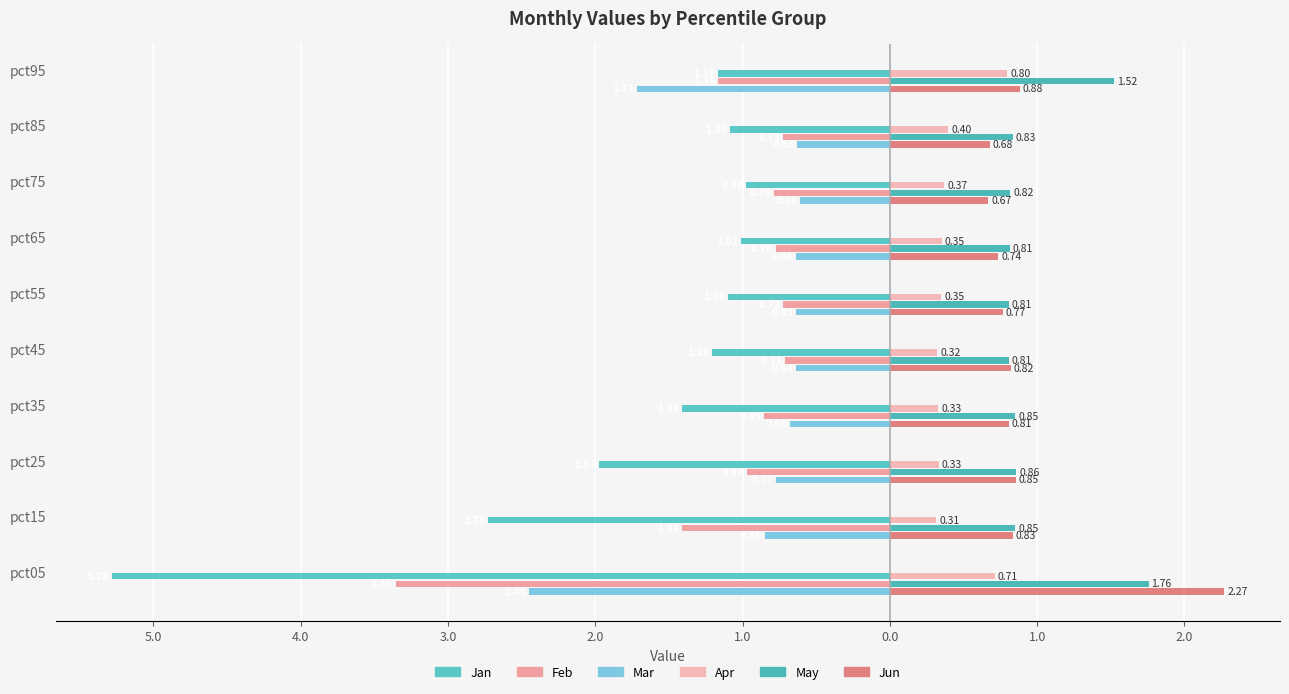

How many bars are there in each group?

6